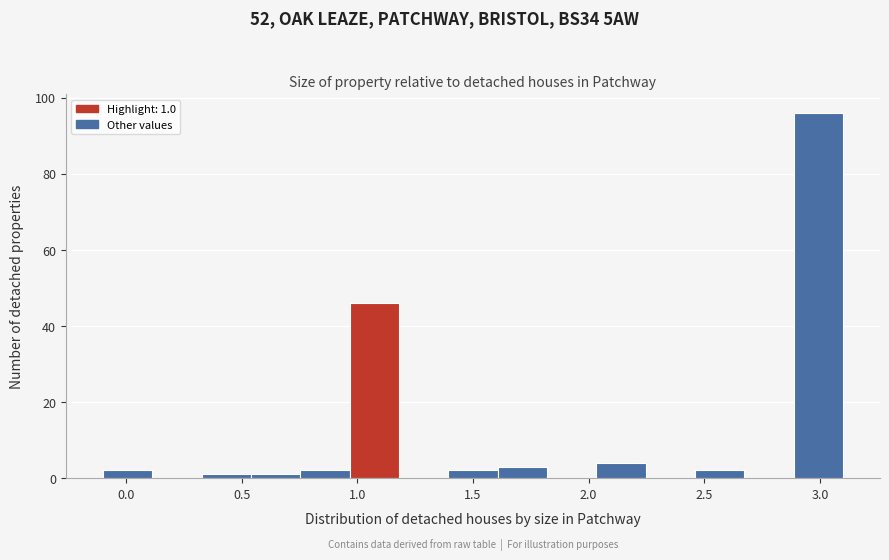

Over which range of the x-axis is the bar tallest?

2.90 to 3.10